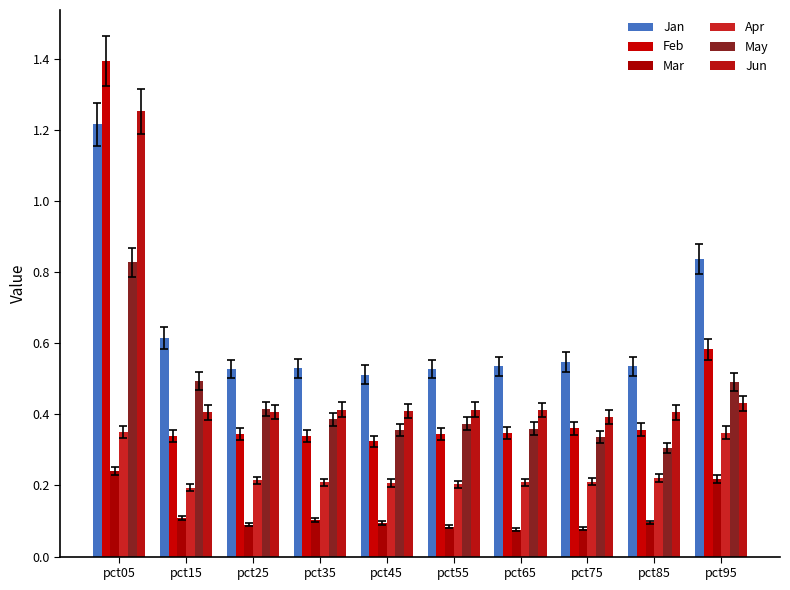

Is it true that Mar equals 0.1 at pct45?

True